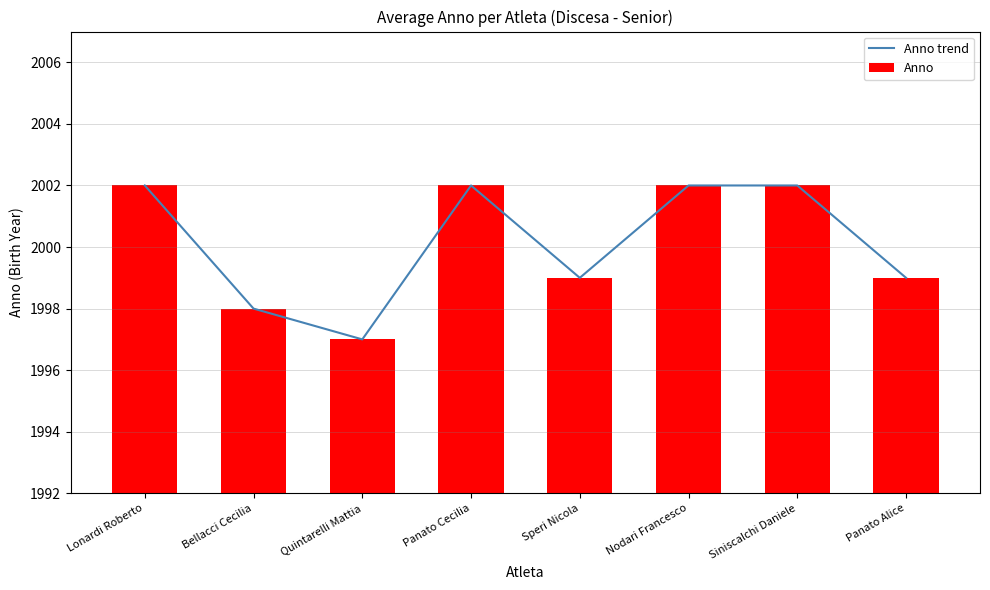

Reading right to left, what are all the values shown in this chart?

Anno trend: Panato Alice=1999	Siniscalchi Daniele=2002	Nodari Francesco=2002	Speri Nicola=1999	Panato Cecilia=2002	Quintarelli Mattia=1997	Bellacci Cecilia=1998	Lonardi Roberto=2002
Anno: Panato Alice=1999	Siniscalchi Daniele=2002	Nodari Francesco=2002	Speri Nicola=1999	Panato Cecilia=2002	Quintarelli Mattia=1997	Bellacci Cecilia=1998	Lonardi Roberto=2002